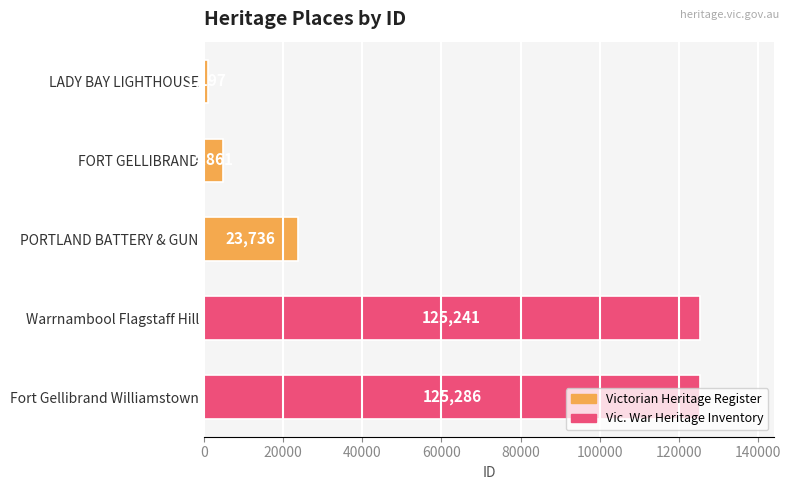

List the labels in order of value, smallest first.

LADY BAY LIGHTHOUSE, FORT GELLIBRAND, PORTLAND BATTERY & GUN, Warrnambool Flagstaff Hill, Fort Gellibrand Williamstown